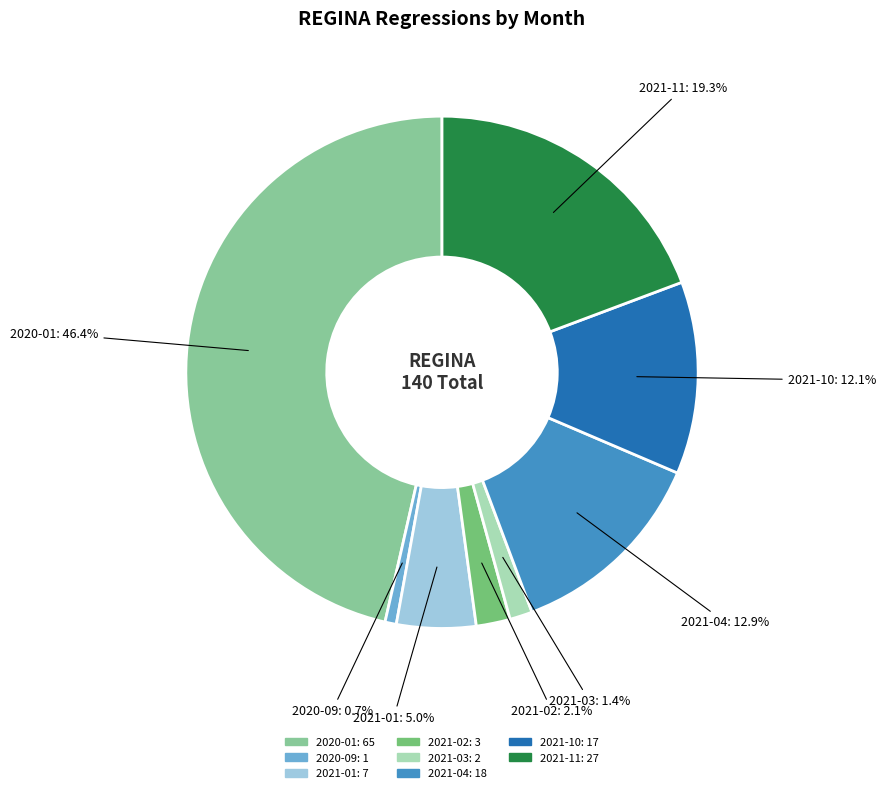

To the nearest percent, what is the difference between the largest and smallest slice percentages?

46%